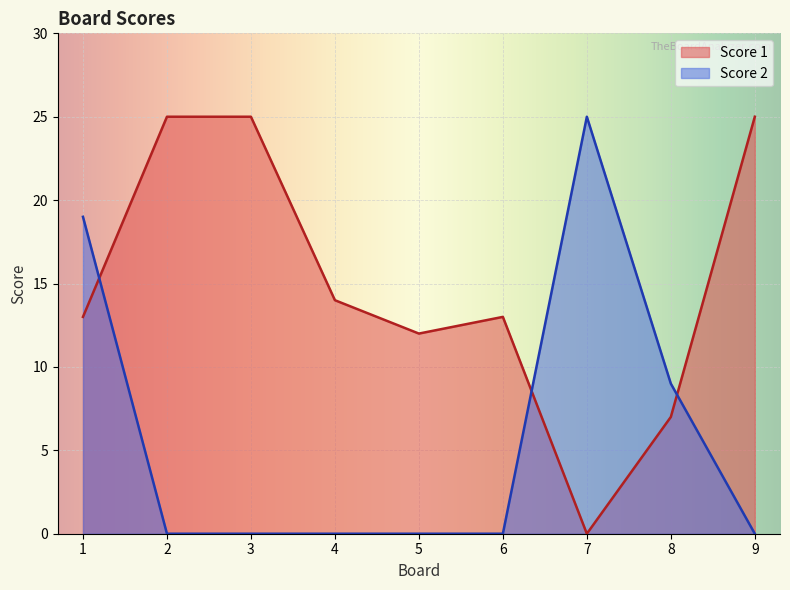

At 7, list the series in order from largest to smallest.

Score 2, Score 1